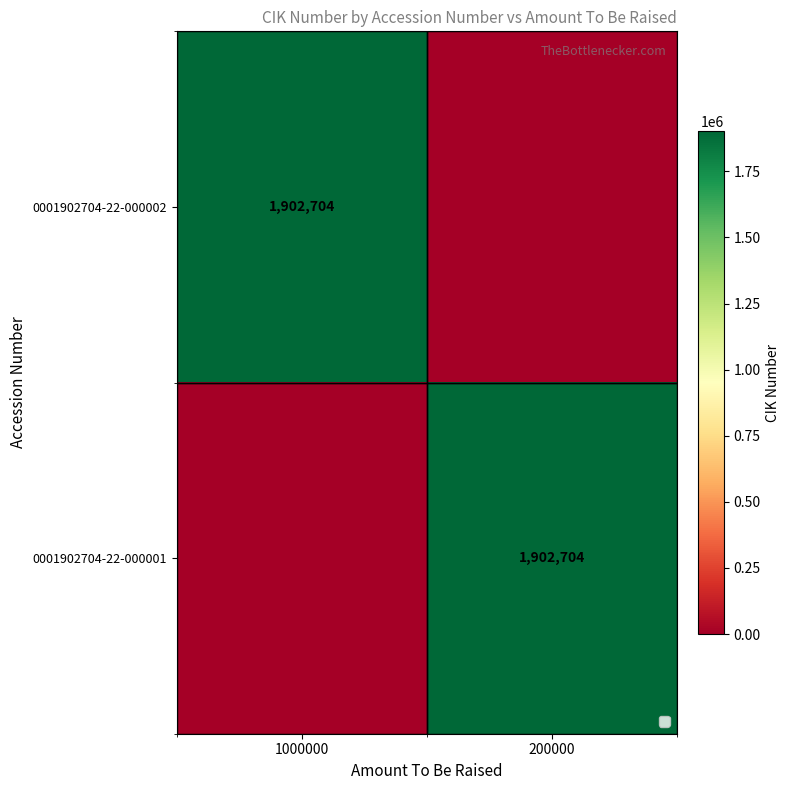

The value of 0001902704-22-000002 at 1000000 is 1902704. True or false?

True